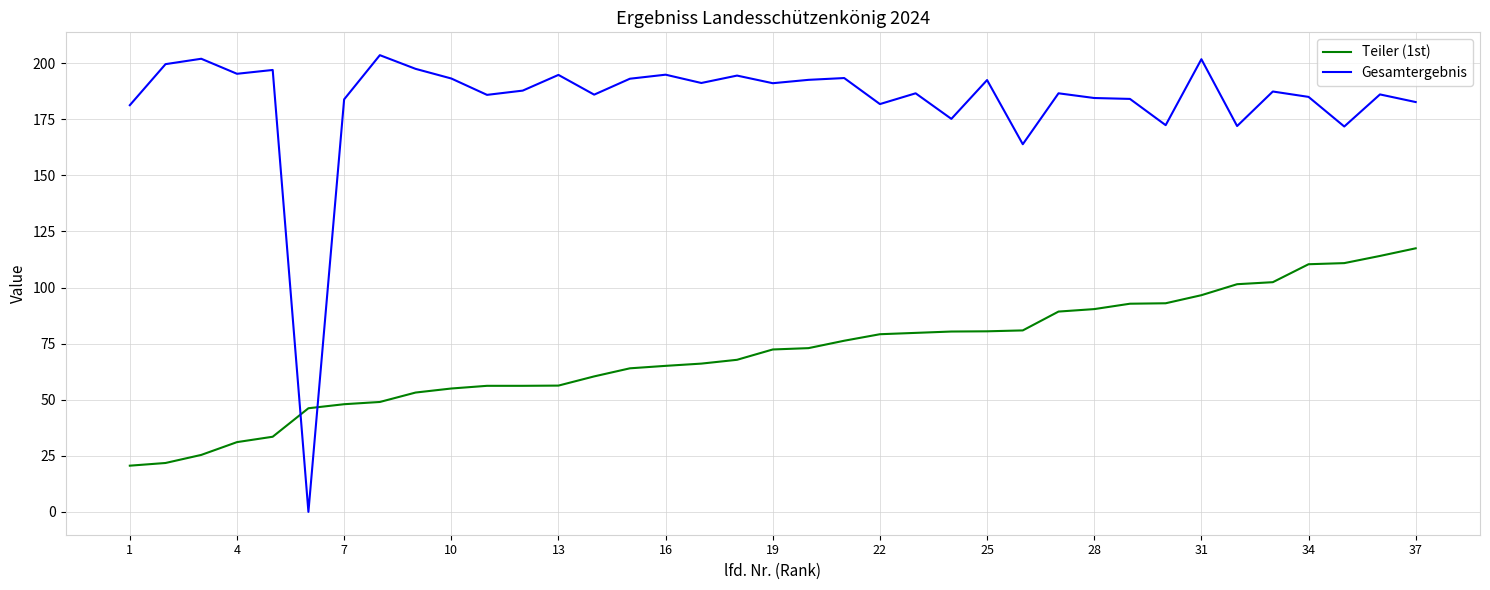

What is the greatest value displayed?

203.6